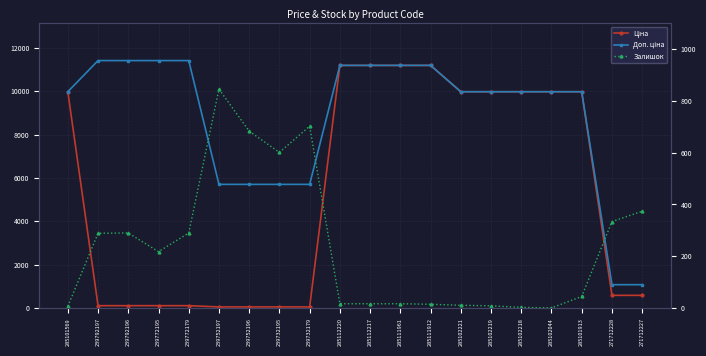

Is the value of Доп. ціна at 239732179 greater than the value of Залишок at 285101569?

Yes